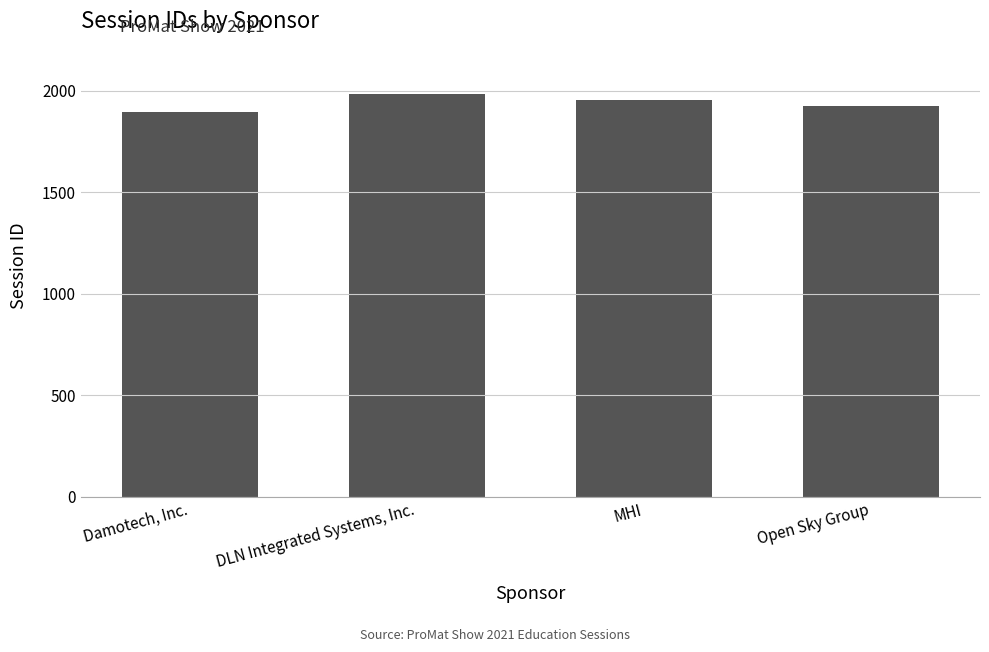

Reading right to left, transcribe all the data shown in this chart.

Open Sky Group=1924	MHI=1952	DLN Integrated Systems, Inc.=1984	Damotech, Inc.=1897